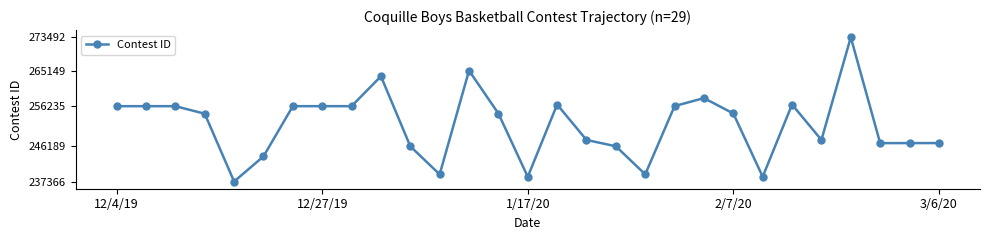

What is the value of the 15th point from the left?

238551